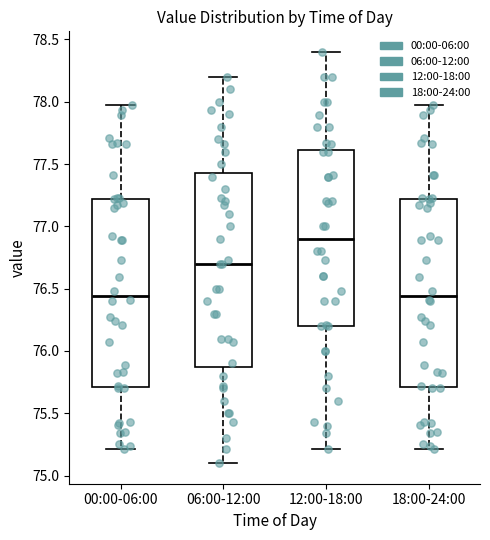

Reading left to right, transcribe this box plot: for each box, give where its median line is, the range the box spans, and where its two whiskers end, as read against the y-axis. The values are not printed on the chart, so give them approximately, as read against the axis.

00:00-06:00: median 76.45, box 75.70 to 77.20, whiskers 75.20 to 77.95
06:00-12:00: median 76.70, box 75.90 to 77.45, whiskers 75.10 to 78.20
12:00-18:00: median 76.90, box 76.20 to 77.60, whiskers 75.20 to 78.40
18:00-24:00: median 76.45, box 75.70 to 77.20, whiskers 75.20 to 77.95